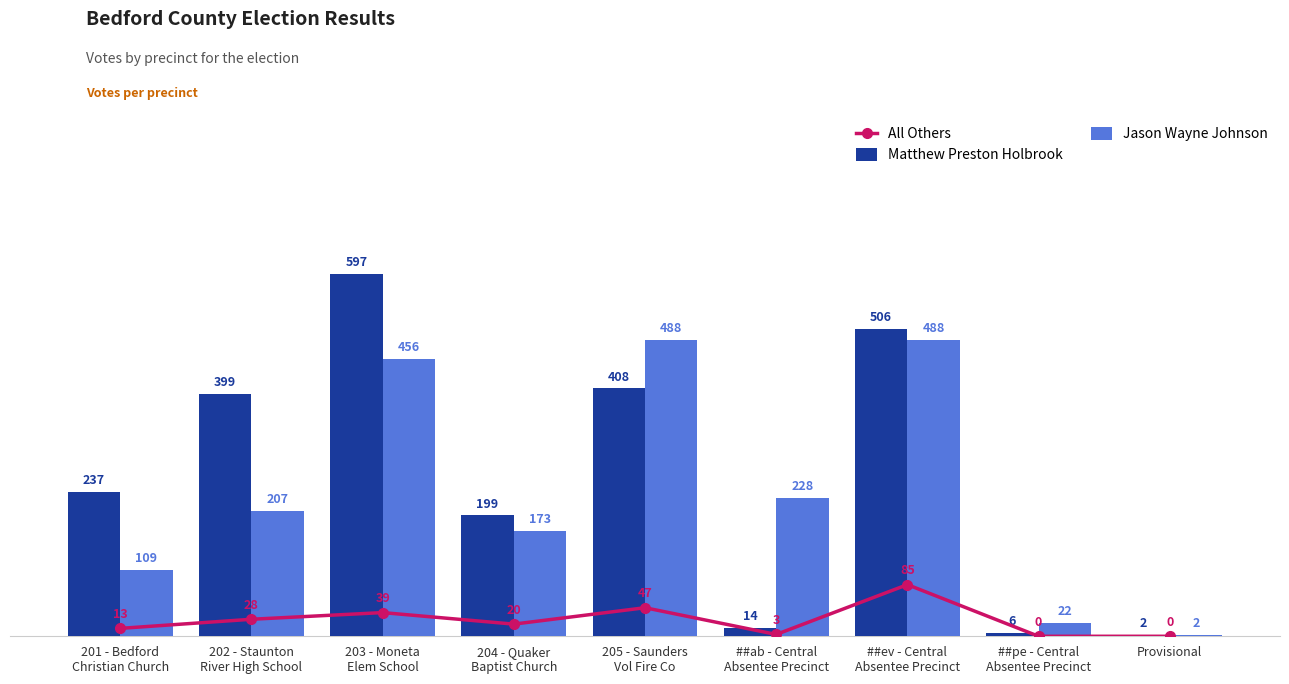

Read the Jason Wayne Johnson value at 205 - Saunders
Vol Fire Co, to the nearest 5.

490